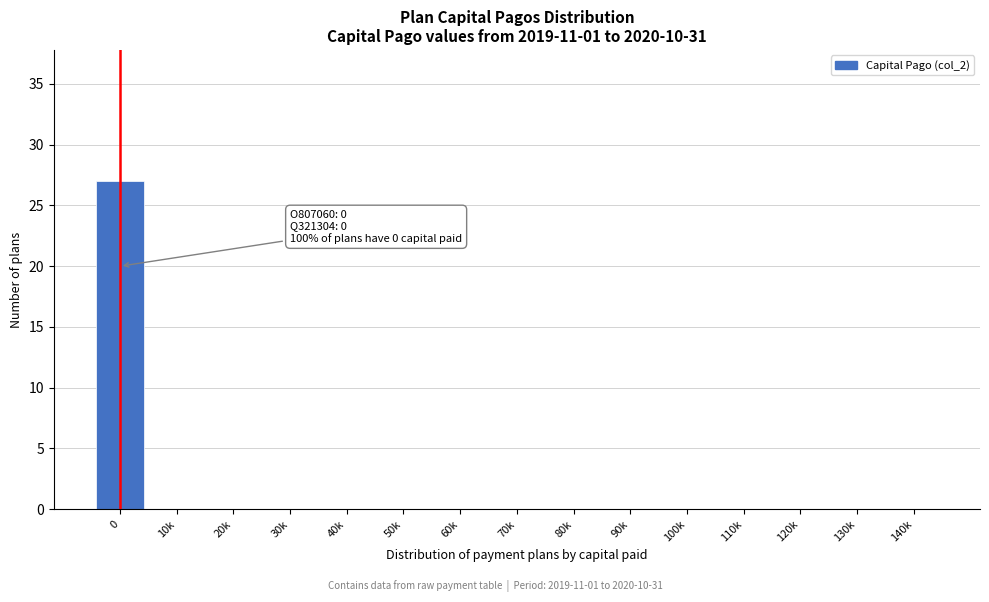

Reading left to right, list all the values displayed in this chart.

0=27	10k=0	20k=0	30k=0	40k=0	50k=0	60k=0	70k=0	80k=0	90k=0	100k=0	110k=0	120k=0	130k=0	140k=0